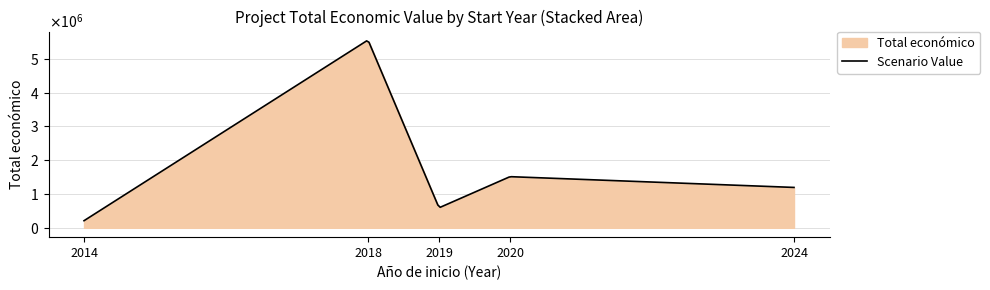

True or false: the data shows 1051584 at 2024.

False